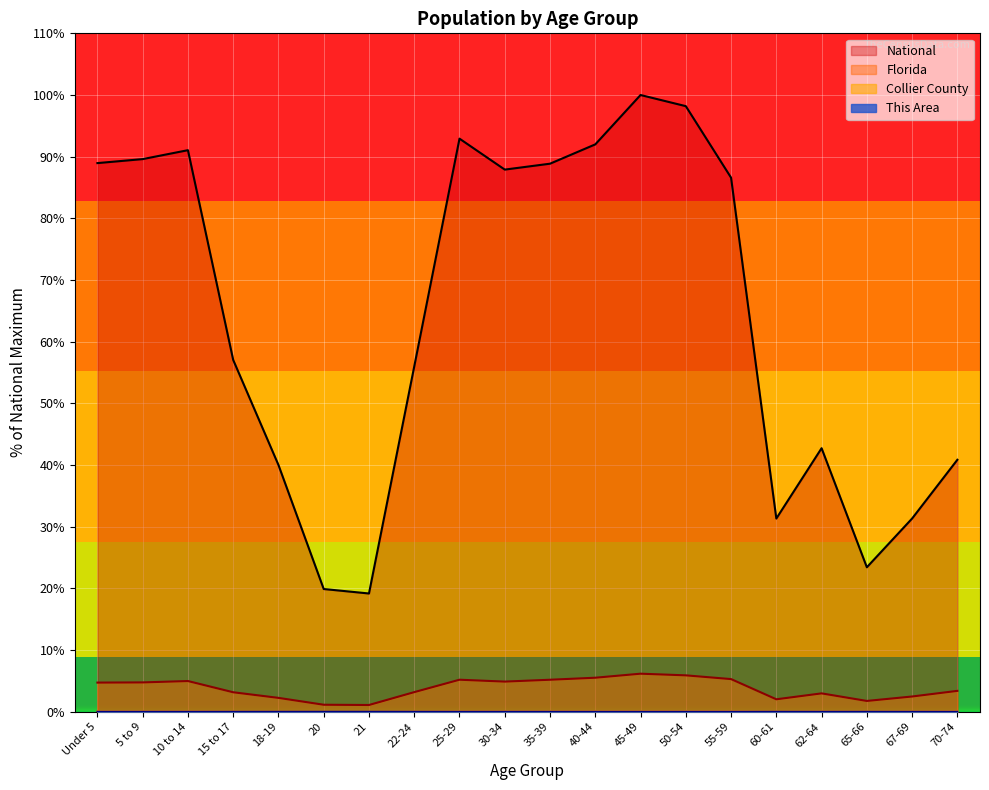

List the series in order of their peak value, highest first.

National, Florida, Collier County, This Area